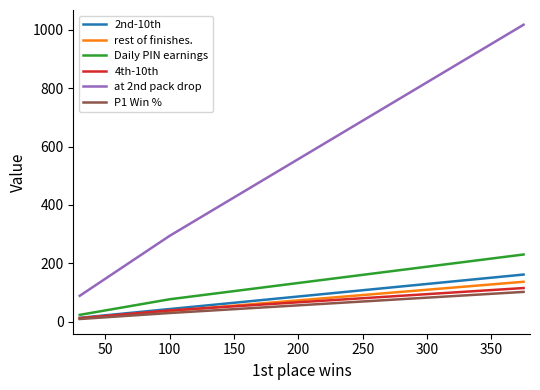

Which series has the largest total across all categories?

at 2nd pack drop